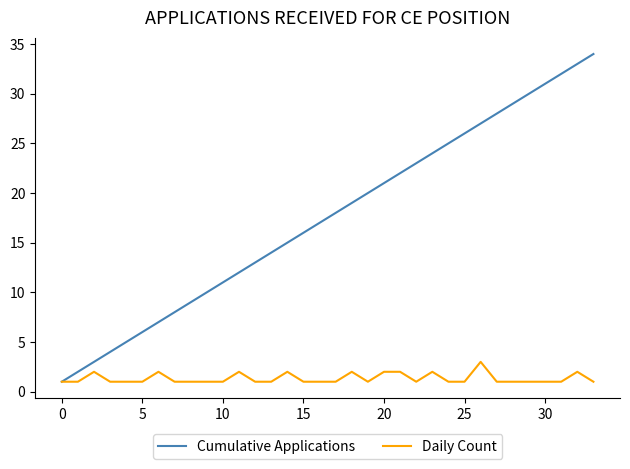

Does the chart display data point markers on the line(s)?

No